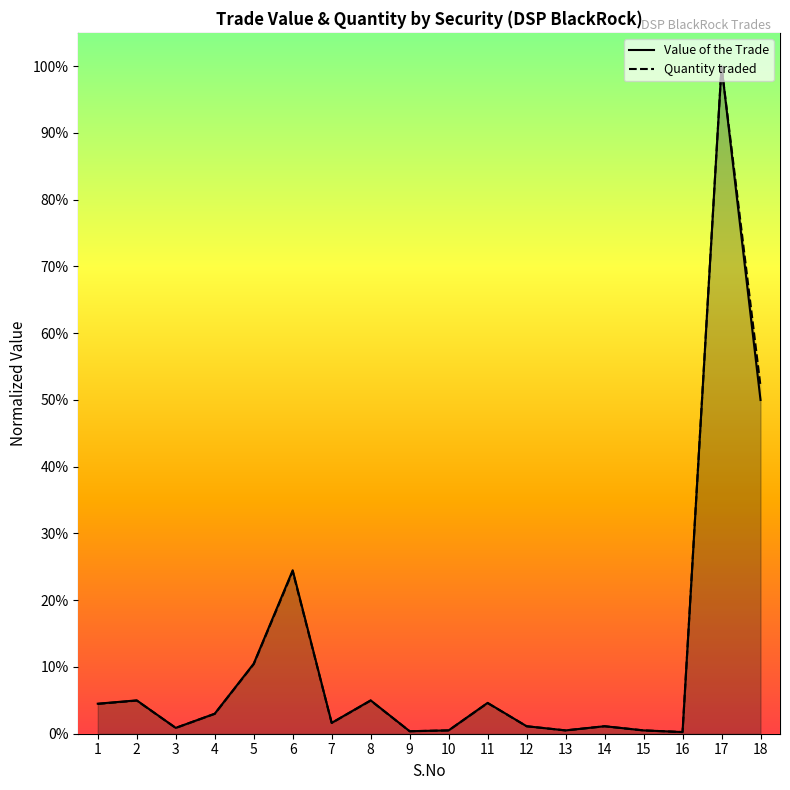

What is the maximum value shown in the chart?

1.0